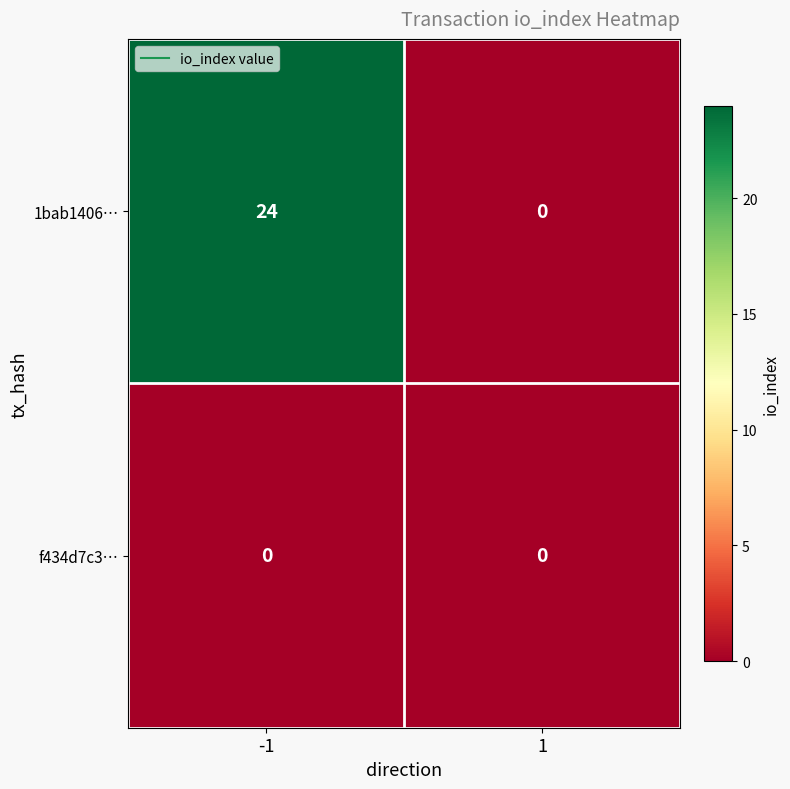

Which series has the largest range (max minus min)?

1bab1406…